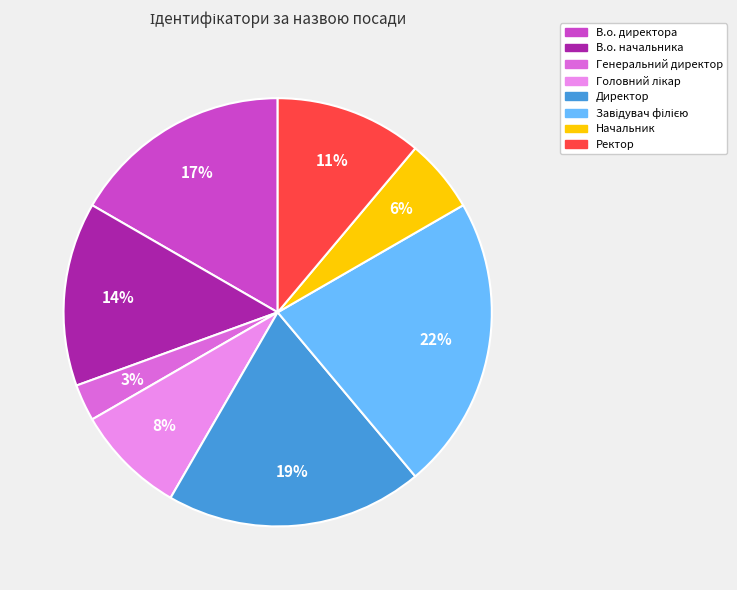

To the nearest percent, what portion does Директор represent?

19%